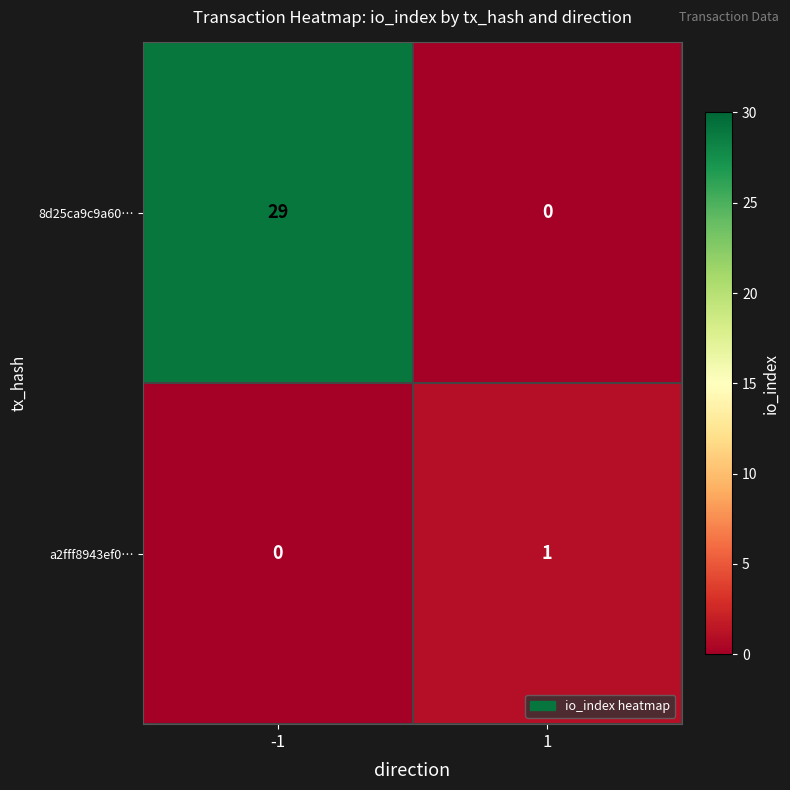

List the series in order of their peak value, highest first.

8d25ca9c9a60…, a2fff8943ef0…